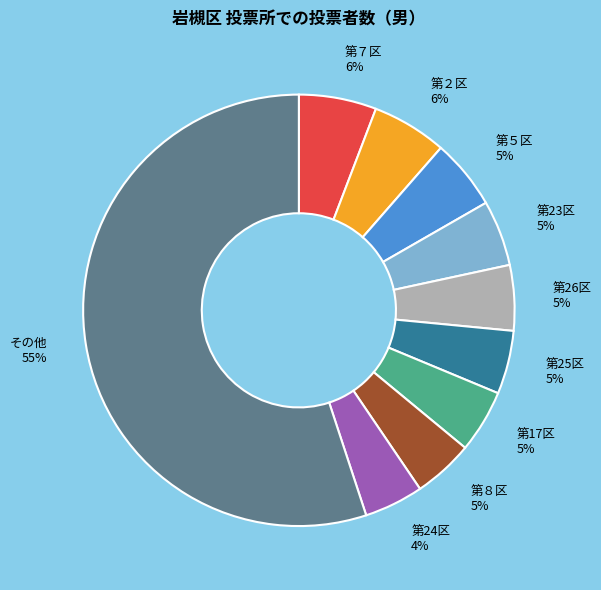

Which slice is the largest?

その他